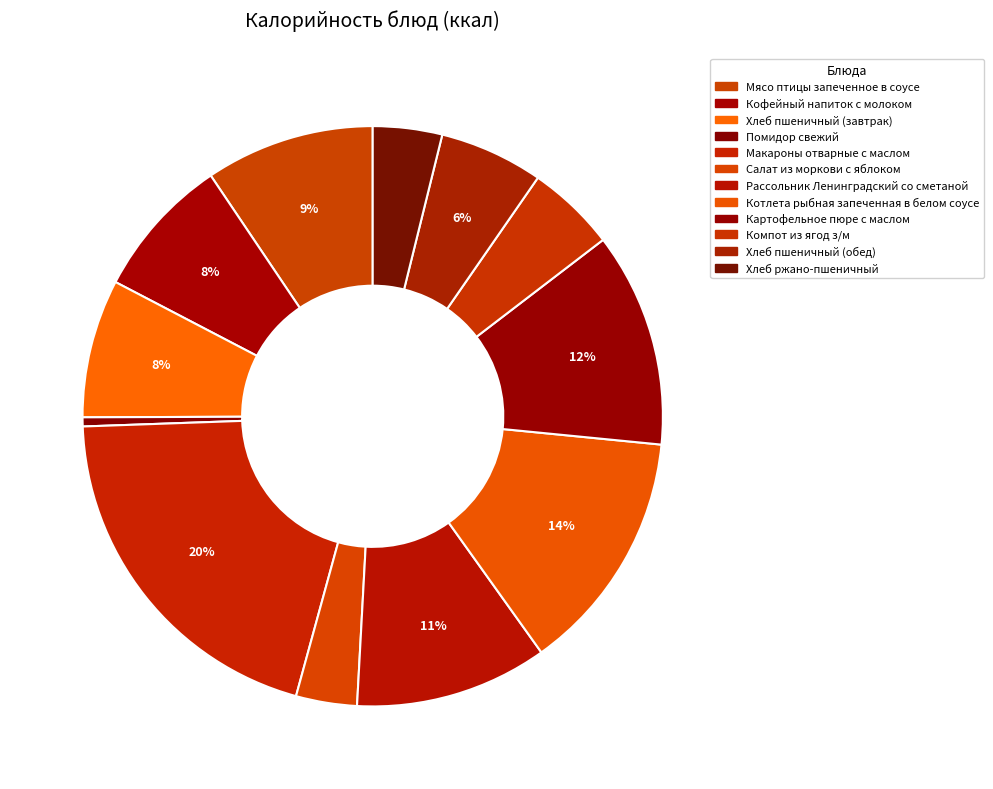

To the nearest percent, what is the combined percentage of Макароны отварные с маслом and Котлета рыбная запеченная в белом соусе?

34%